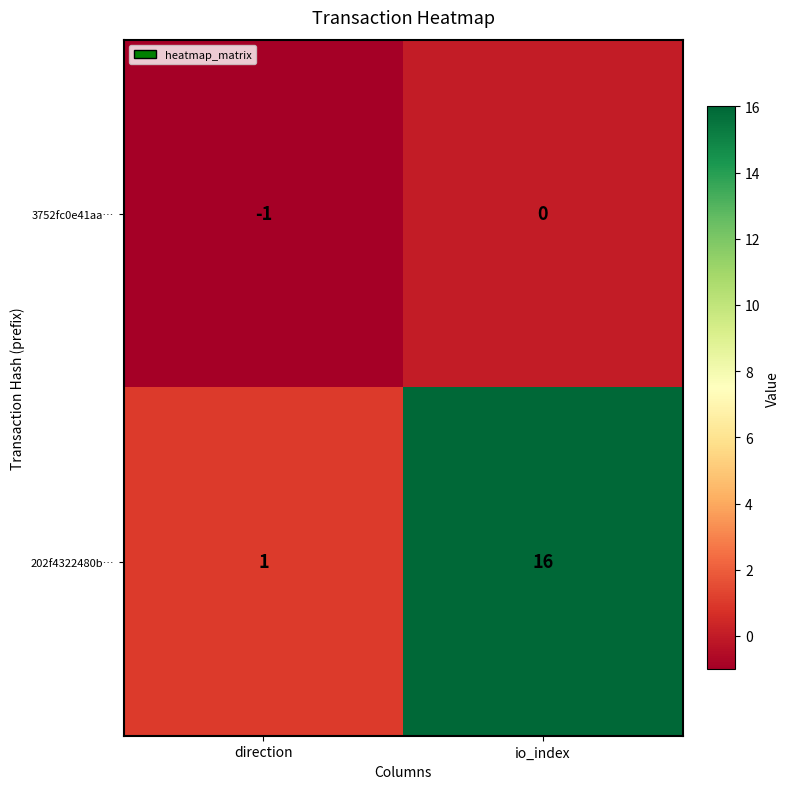

Between direction and io_index, which series saw the biggest shift?

202f4322480b…